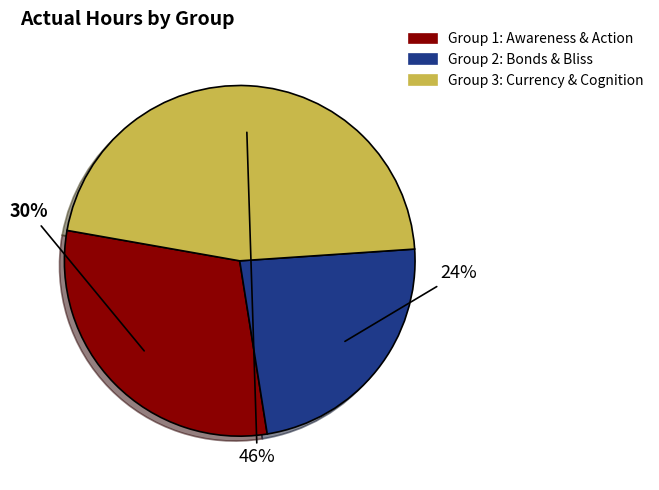

How many segments does this pie chart have?

3